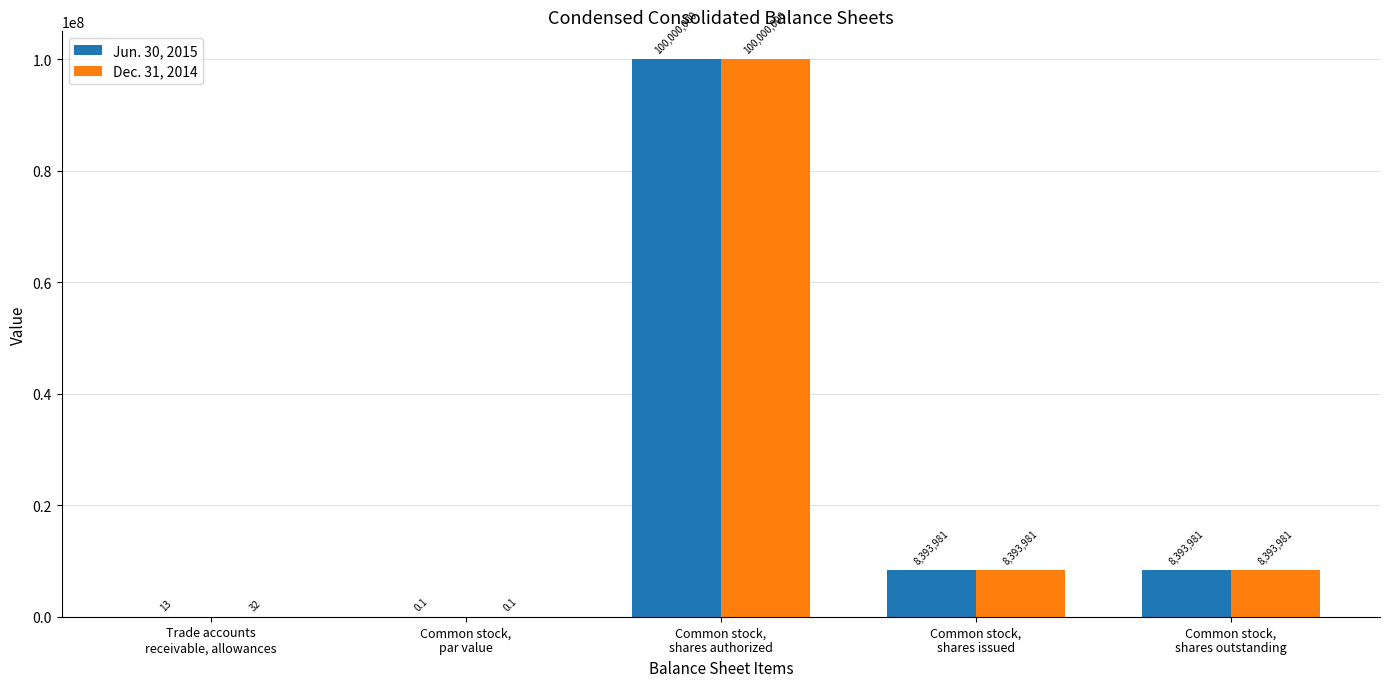

What is the total value across all series at Common stock,
shares outstanding?

16787962.0